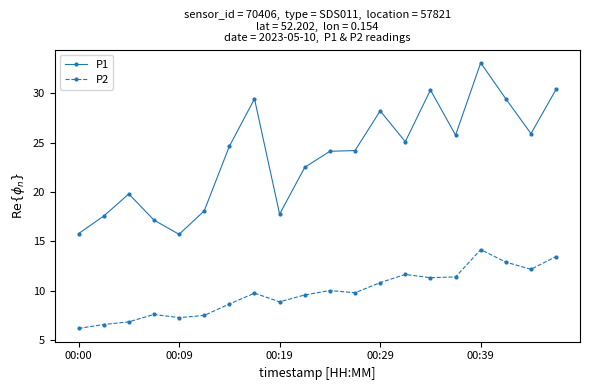

List the series in order of their overall mean, lowest first.

P2, P1